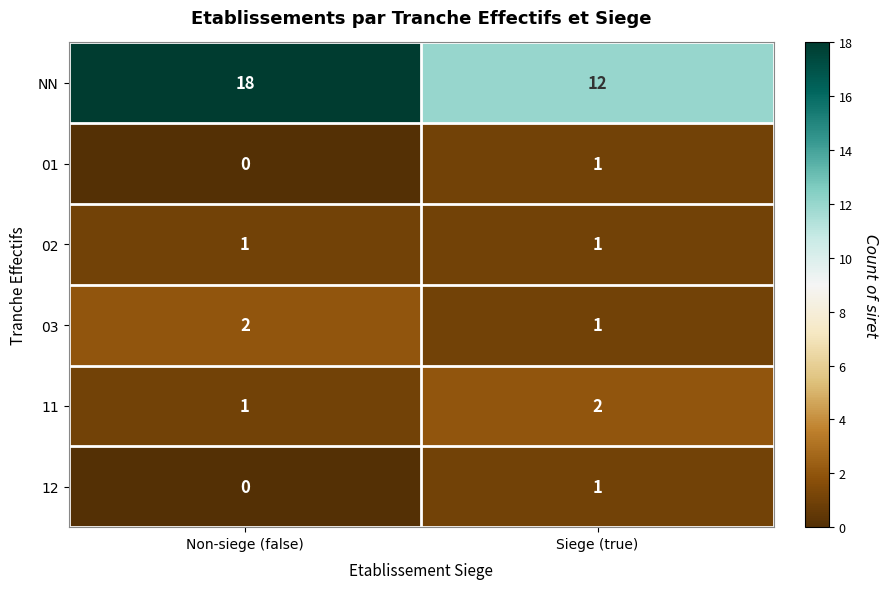

Is it true that 12 equals 0 at Non-siege (false)?

True